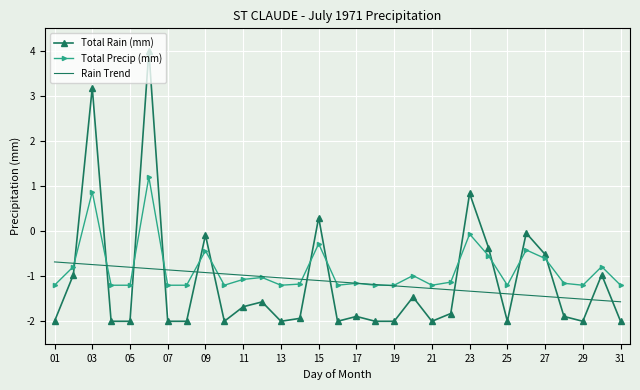

True or false: Rain Trend and Total Rain (mm) cross at least once.

True